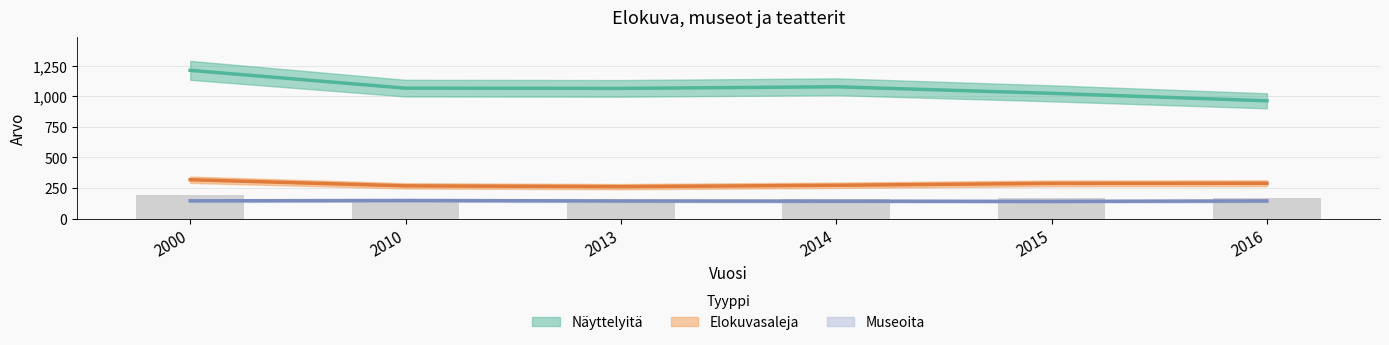

The Näyttelyitä series shows 1077.2 at 2014. True or false?

True